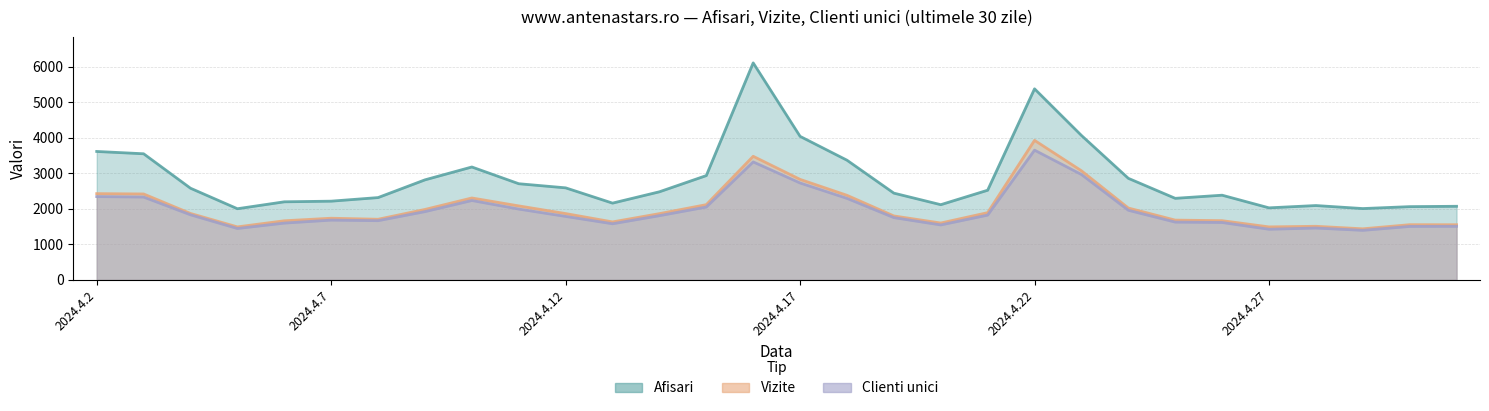

Between 2024.4.6 and 2024.4.10, which series saw the biggest shift?

Afisari